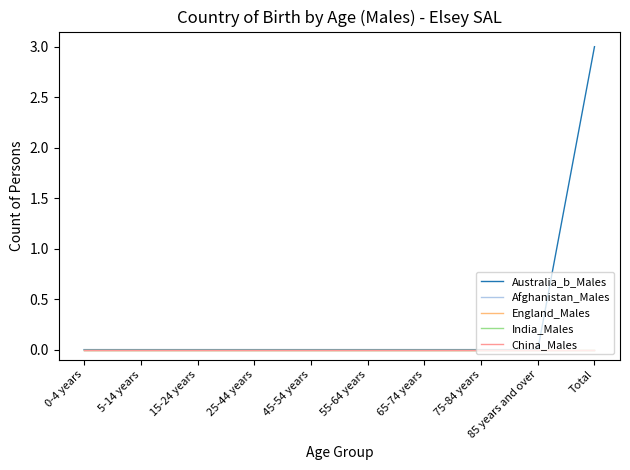

At how many categories does at least one series exceed 2?

1